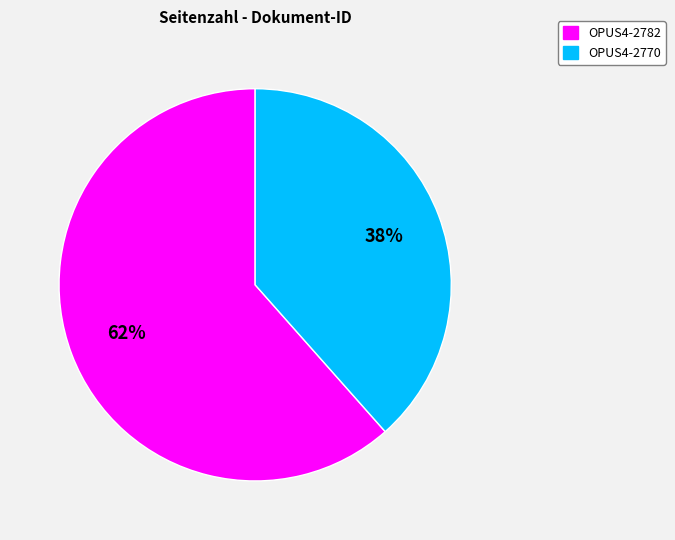

Is there a majority slice in this chart?

Yes